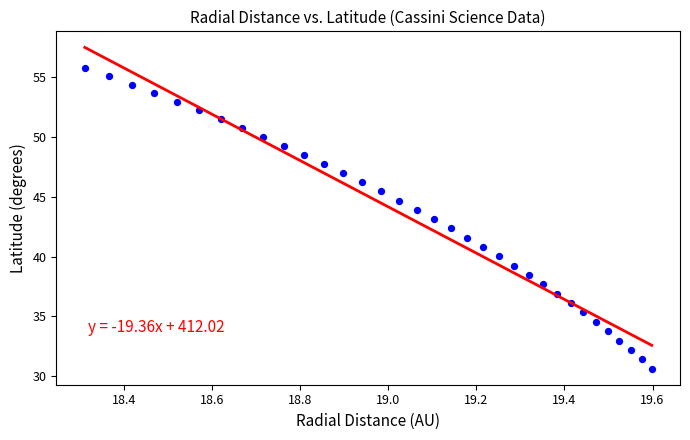

What is the range of X values (max minus min)?

1.3